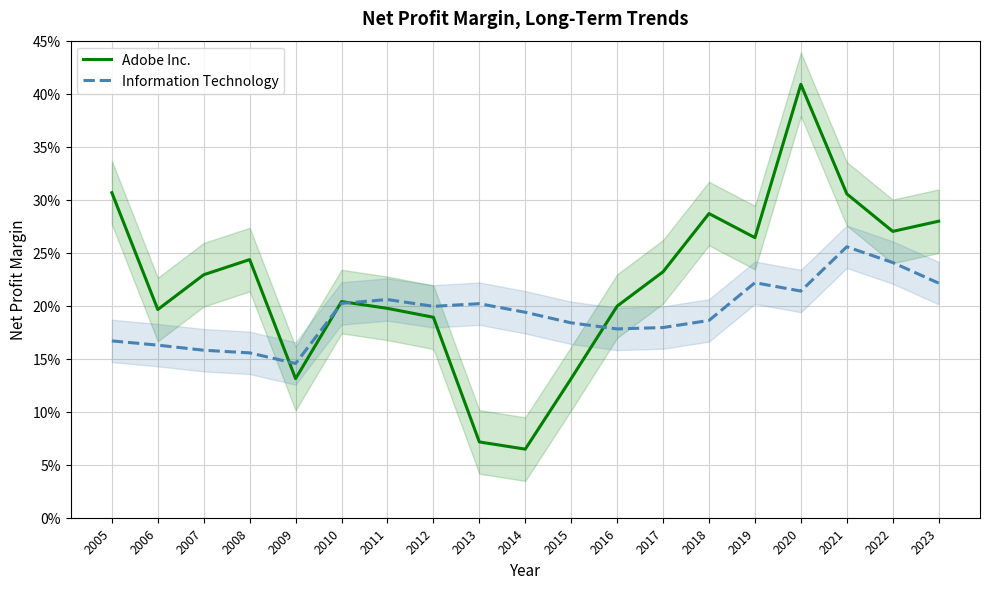

Which category has the lowest value in the Information Technology series?

2009